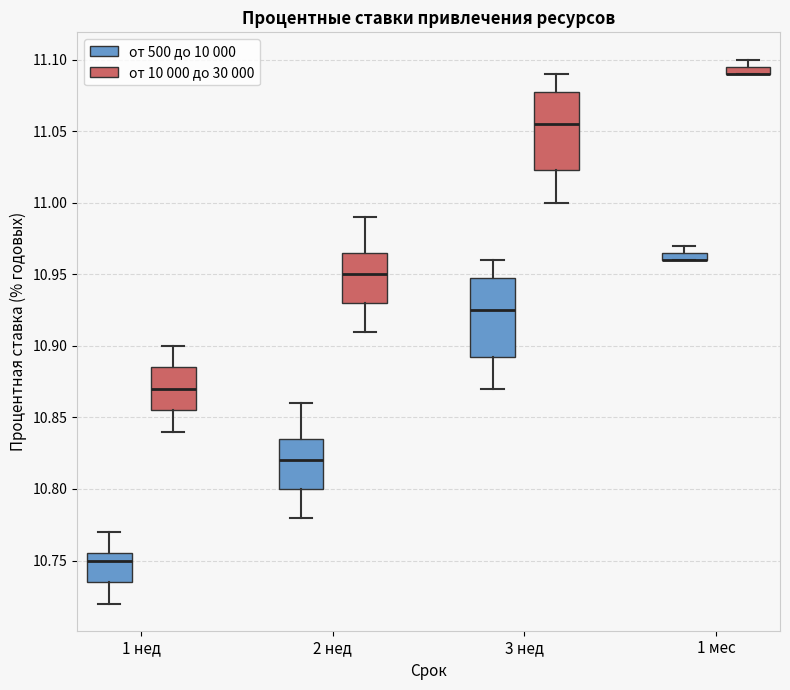

Where is the lower edge of the box for 1 нед (от 500 до 10 000) on the y-axis? The values are not printed on the chart, so give them approximately, as read against the axis.

10.735